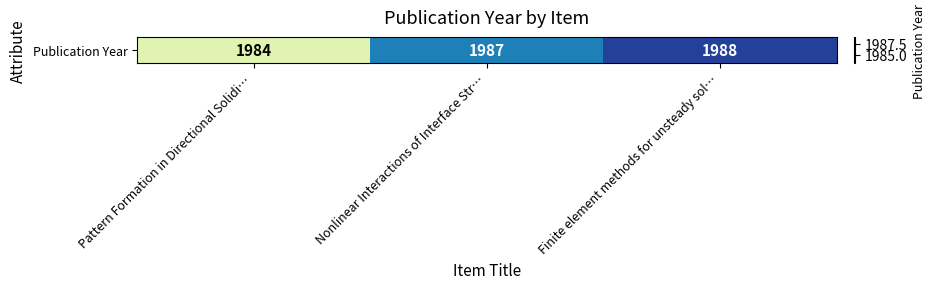

What is the difference between the values at Finite element methods for unsteady sol… and Nonlinear Interactions of Interface Str…?

1